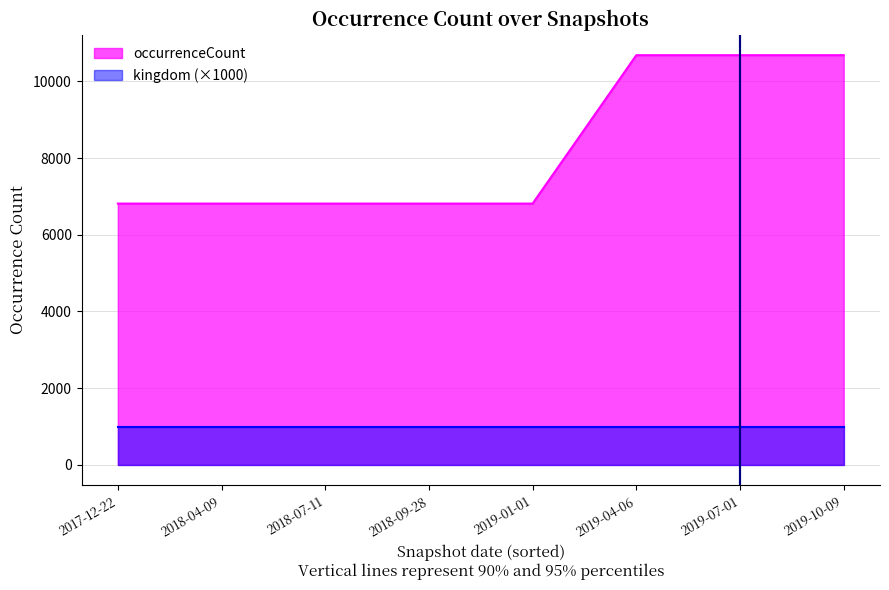

Between 2019-01-01 and 2019-07-01, which is larger?

2019-07-01